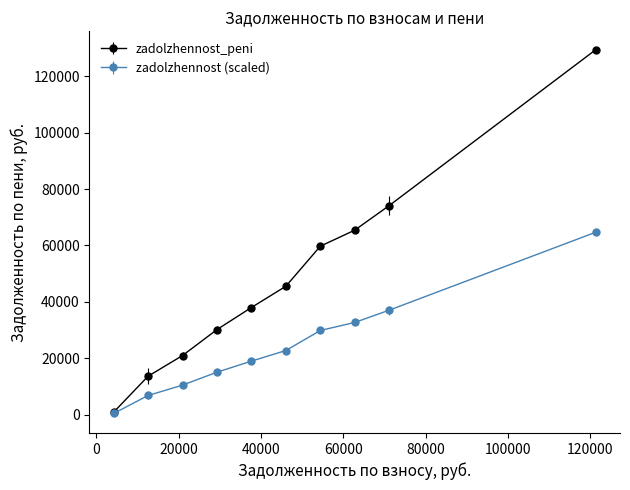

Which series has the largest range (max minus min)?

zadolzhennost_peni